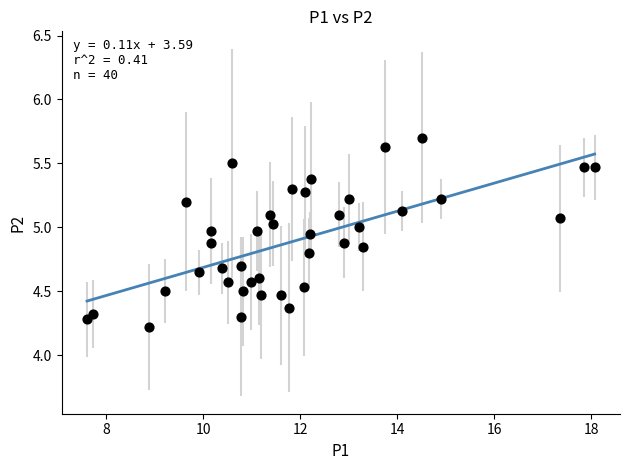

What is the range of Y values (max minus min)?

1.5